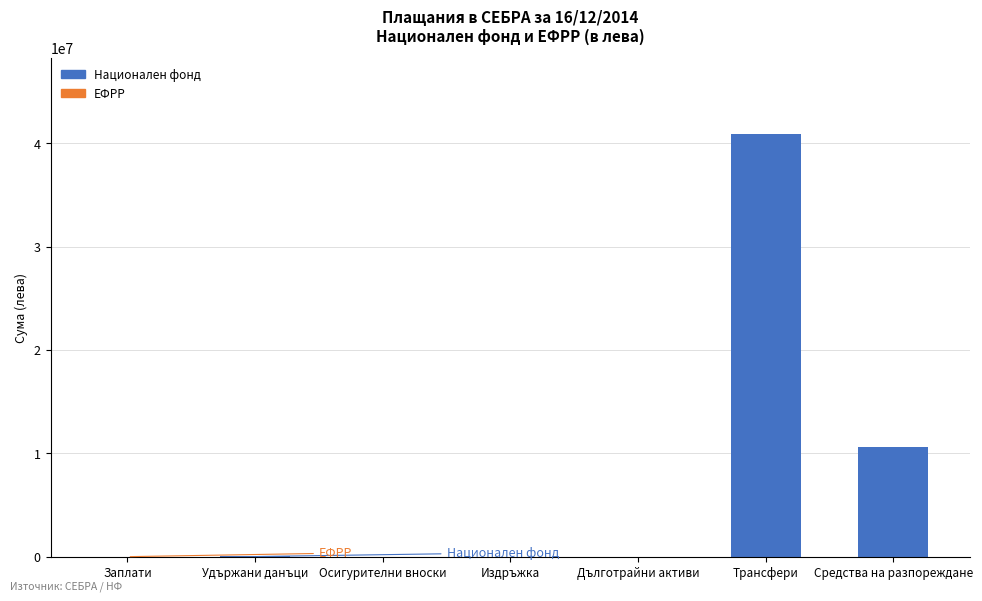

At which category is the sum across all series the highest?

Трансфери